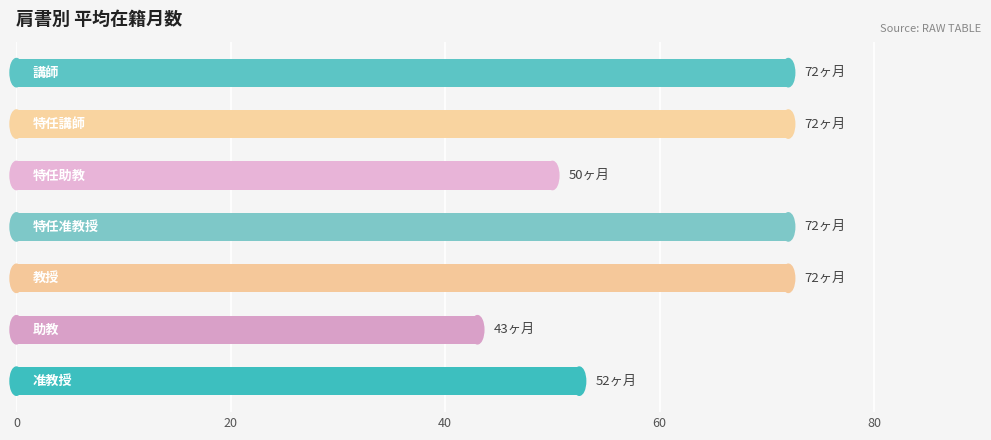

Reading top to bottom, list all the values displayed in this chart.

72.0	72.0	50.0	72.0	72.0	43.0	52.5